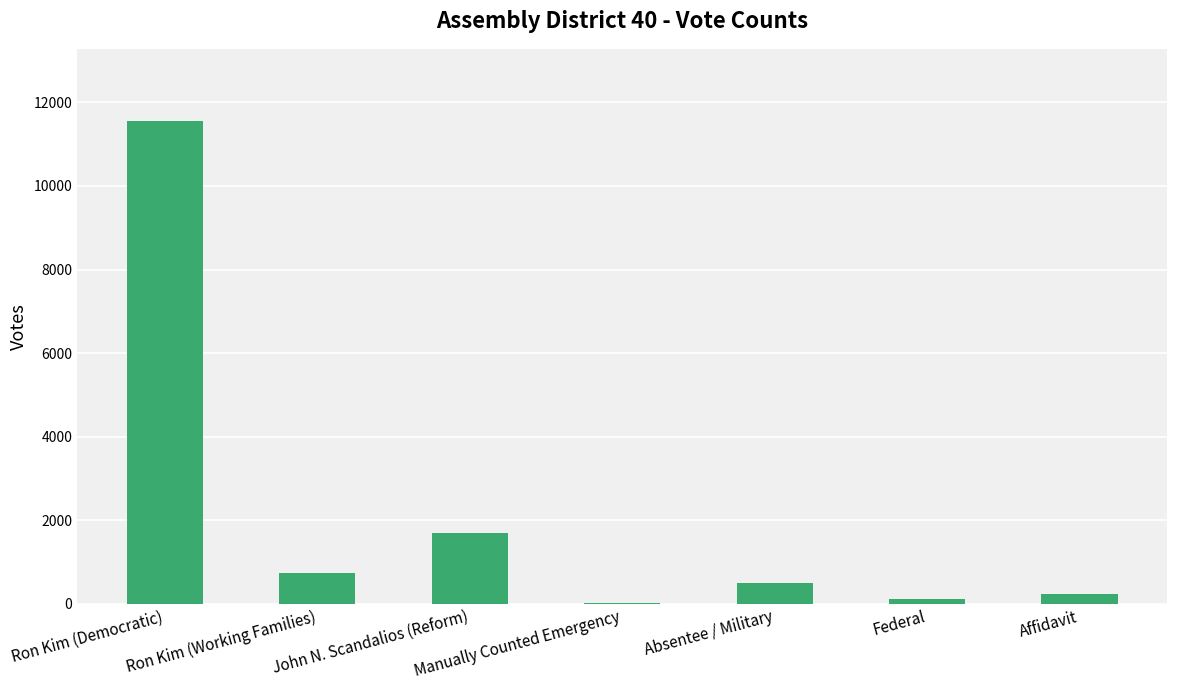

Reading left to right, extract all data points from this chart.

11550	734	1689	9	500	106	234